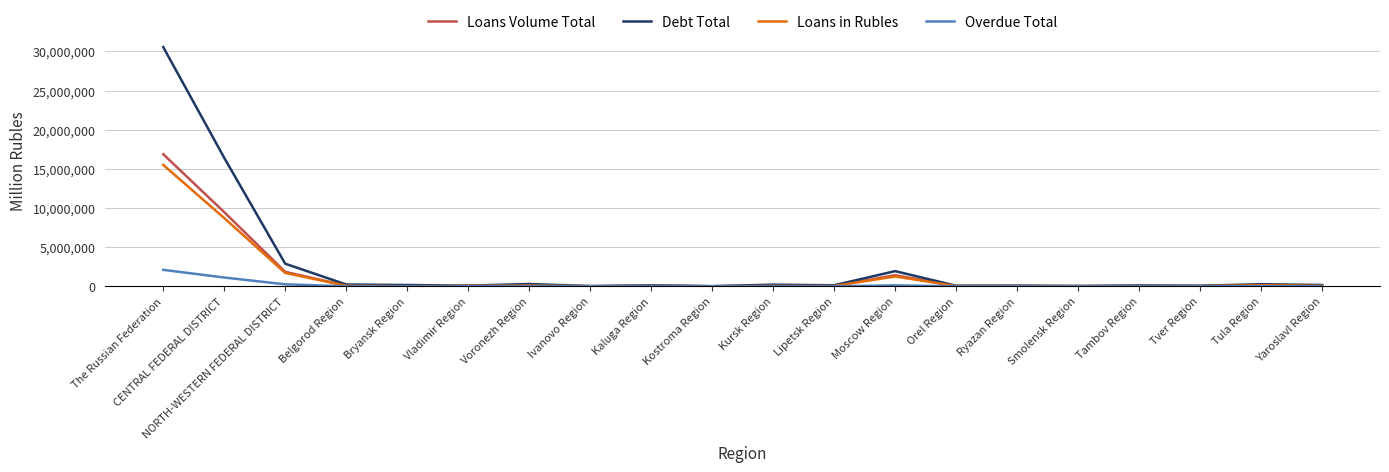

What is the difference between the highest and lowest values at The Russian Federation?

28447674